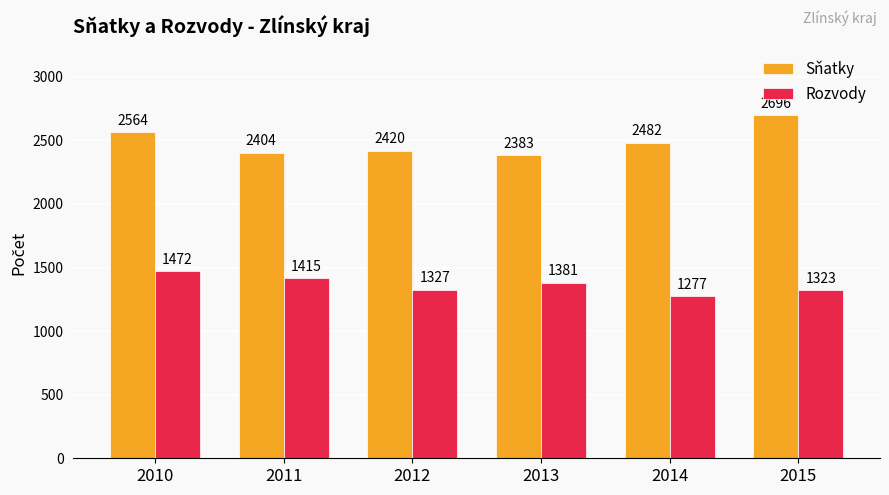

List the series in order of their overall mean, lowest first.

Rozvody, Sňatky